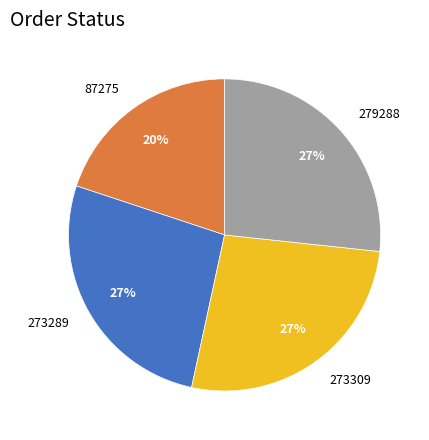

The 273309 slice represents 41% of the pie. True or false?

False